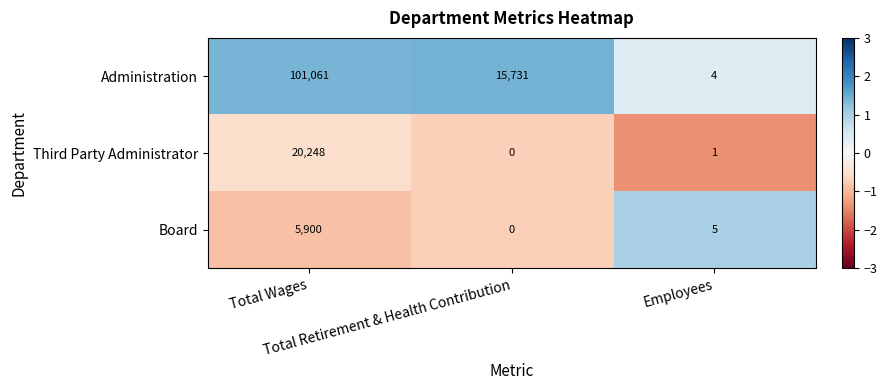

What is the greatest value displayed?

101061